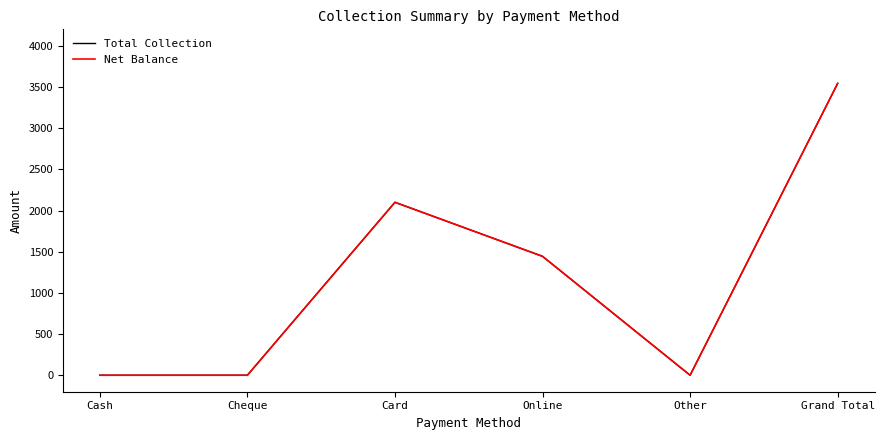

Is this an area chart (filled region under the line)?

No